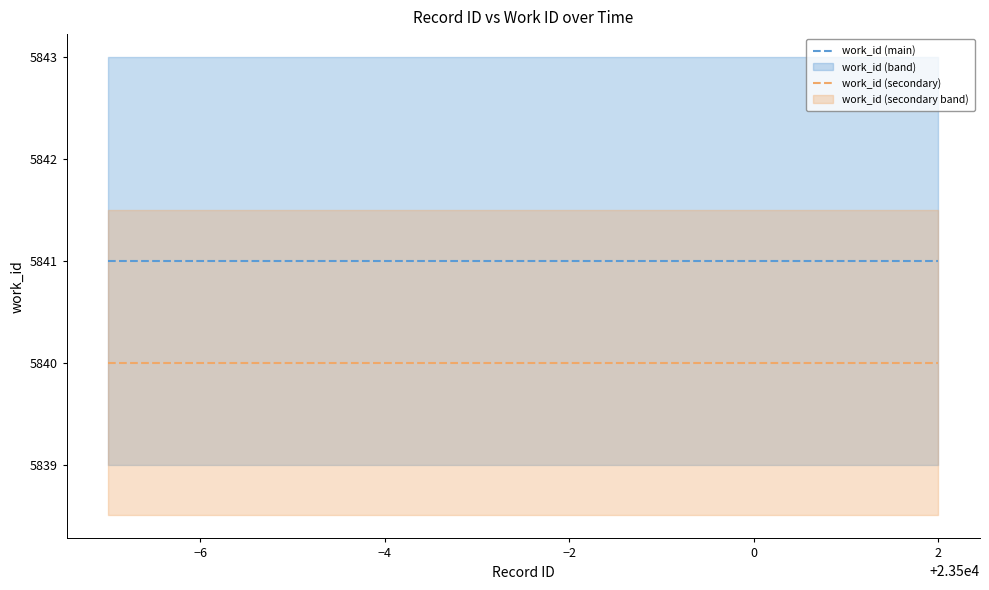

How many data points does each series have?

10